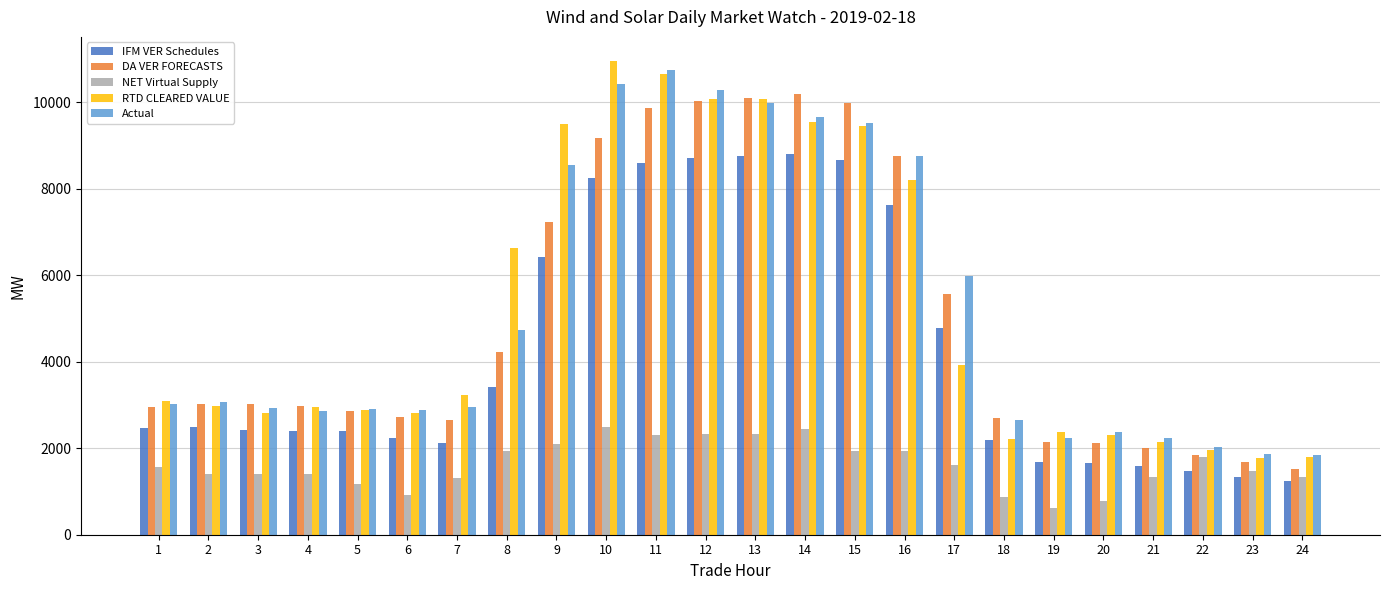

What are all the series names shown in the legend?

IFM VER Schedules, DA VER FORECASTS, NET Virtual Supply, RTD CLEARED VALUE, Actual